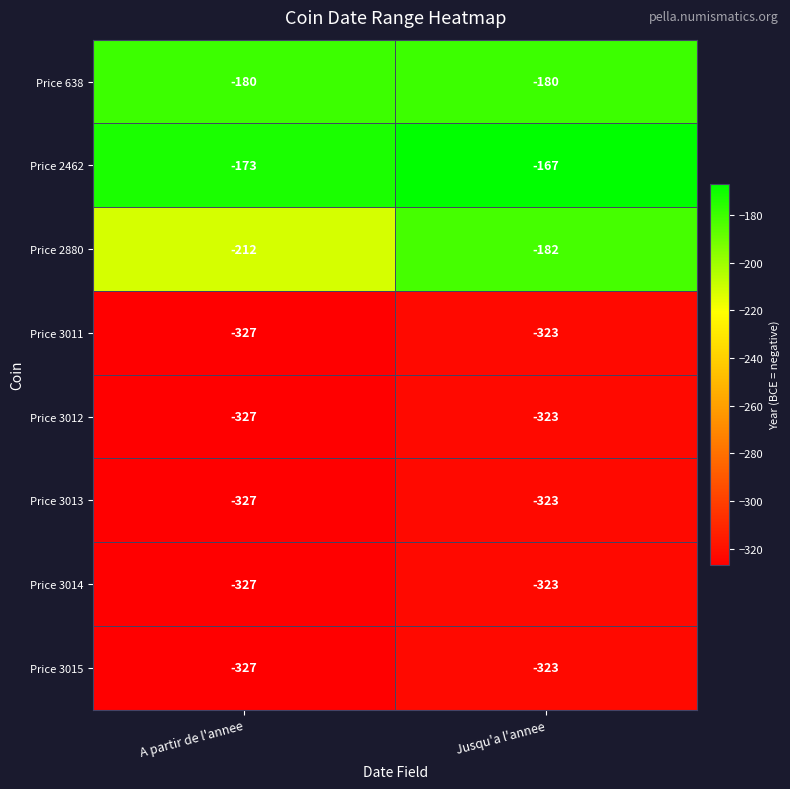

What is the difference between the maximum and minimum values in the Price 3013 series?

4